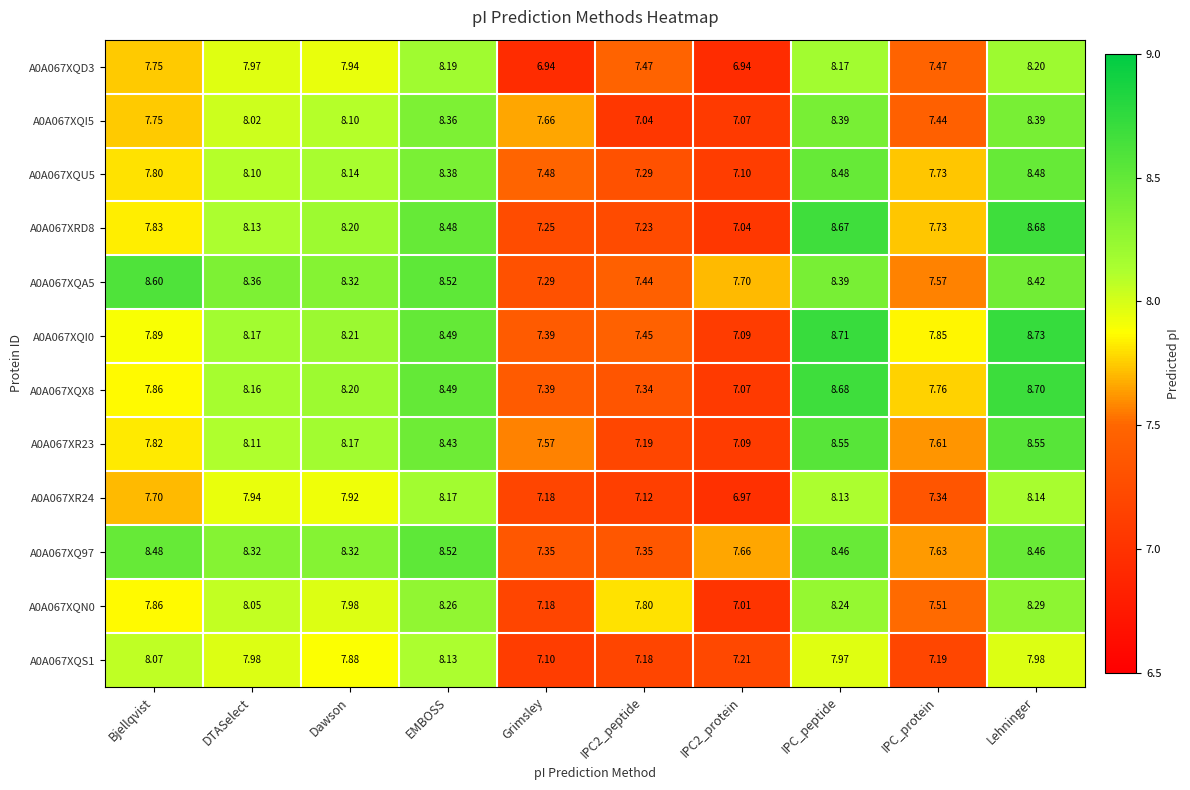

At which category is the sum across all series the highest?

Lehninger